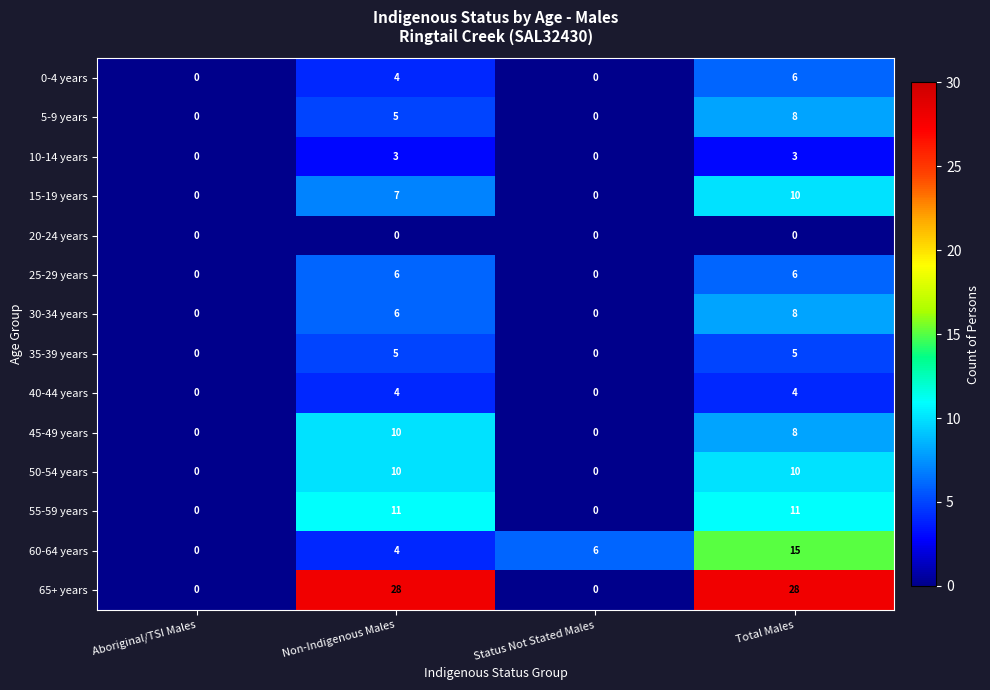

What is the difference between the second highest and minimum values in the 60-64 years series?

6